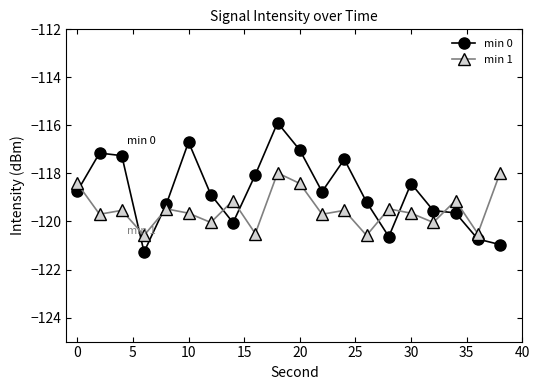

Which series has the largest total across all categories?

min 0